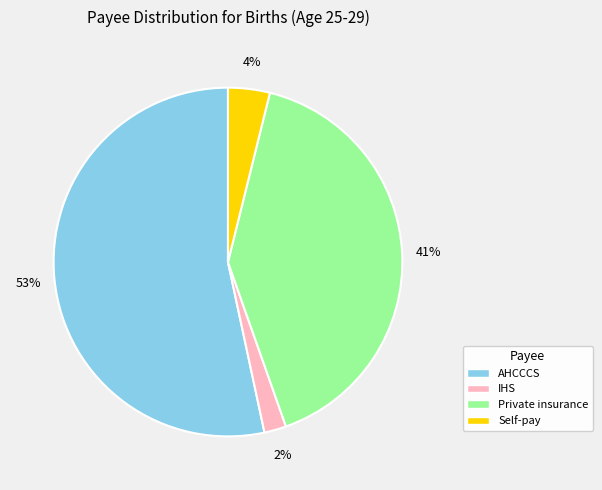

Does any single category account for the majority?

Yes